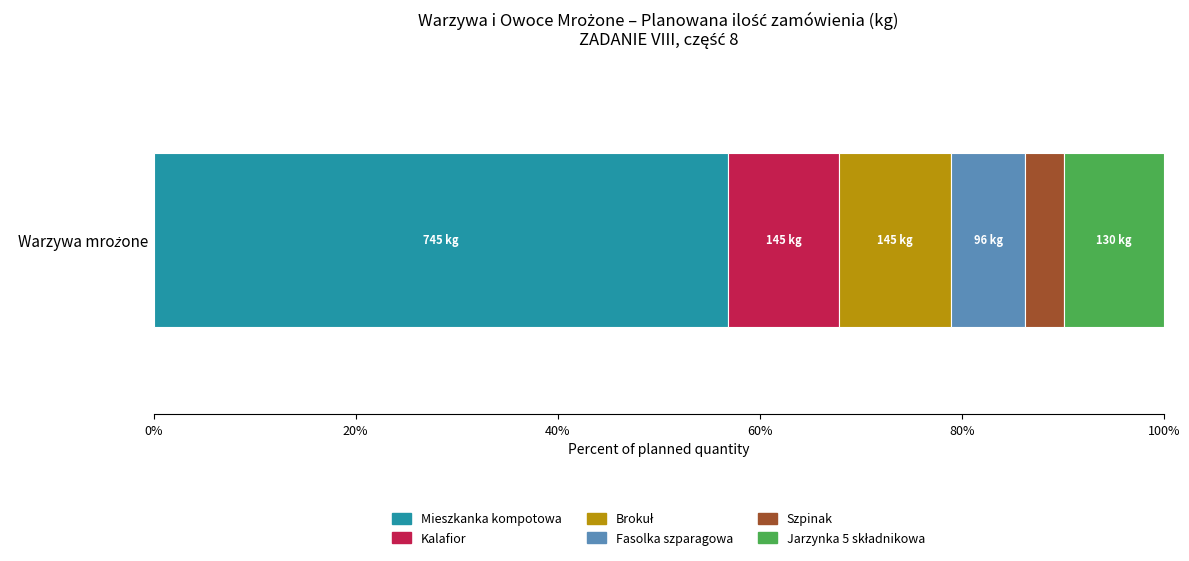

What is the lowest value of the Mieszkanka kompotowa series?

56.8